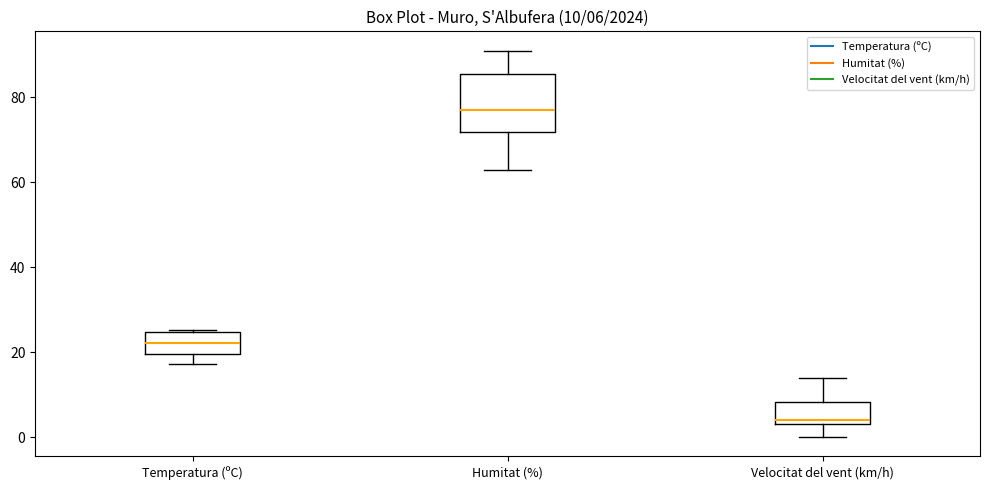

Comparing the boxes themselves (not the whiskers), which one is the tallest?

Humitat (%)